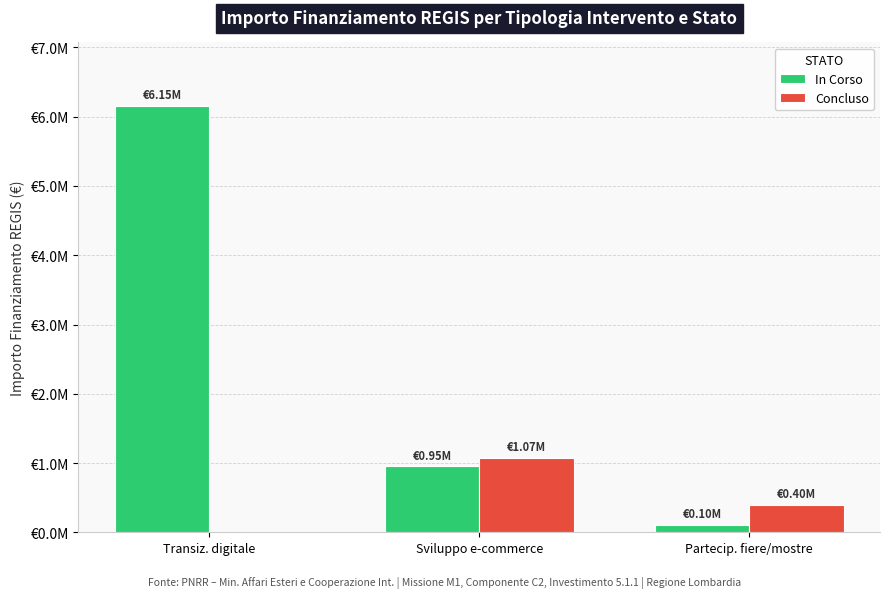

Reading left to right, what are all the values shown in this chart?

In Corso: Transiz. digitale=6150000	Sviluppo e-commerce=950000	Partecip. fiere/mostre=100000
Concluso: Transiz. digitale=0	Sviluppo e-commerce=1070000	Partecip. fiere/mostre=400000